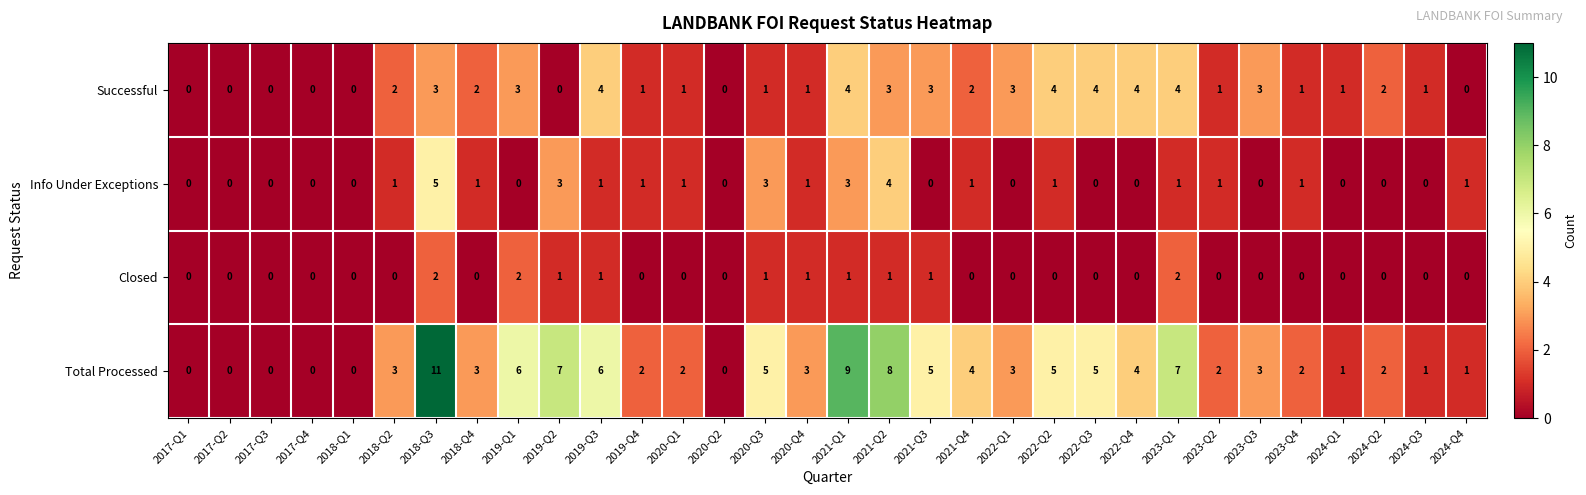

Count the Info Under Exceptions values in the range 0 to 1.

27